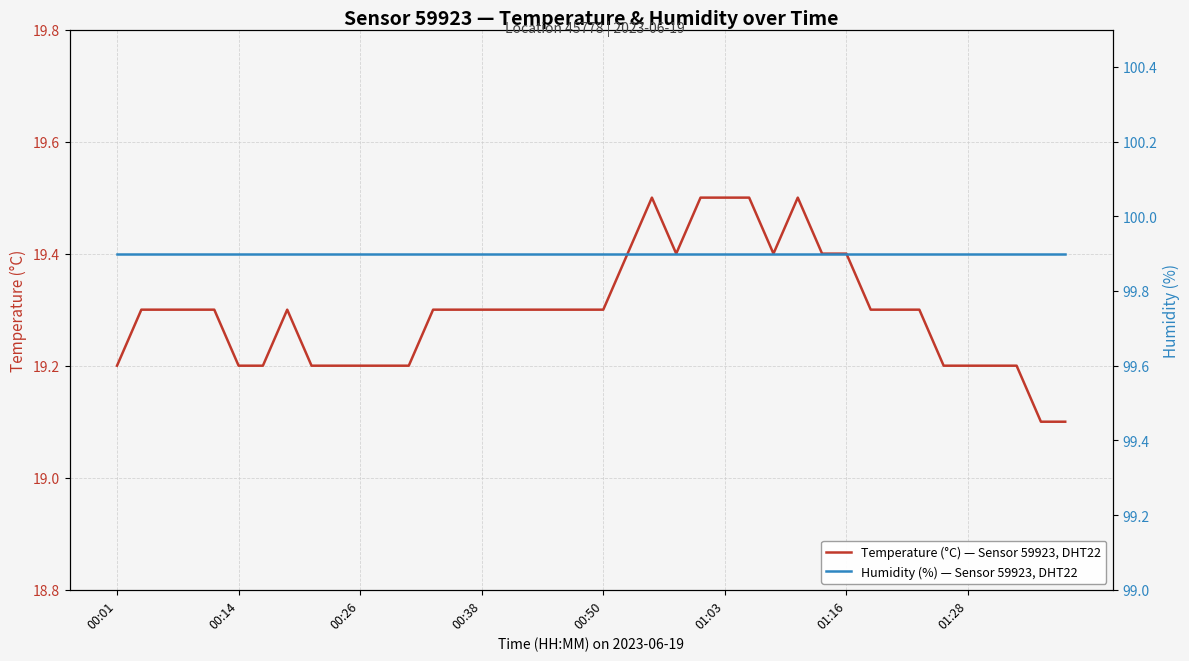

True or false: Humidity (%) — Sensor 59923, DHT22 and Temperature (°C) — Sensor 59923, DHT22 intersect in this chart.

False